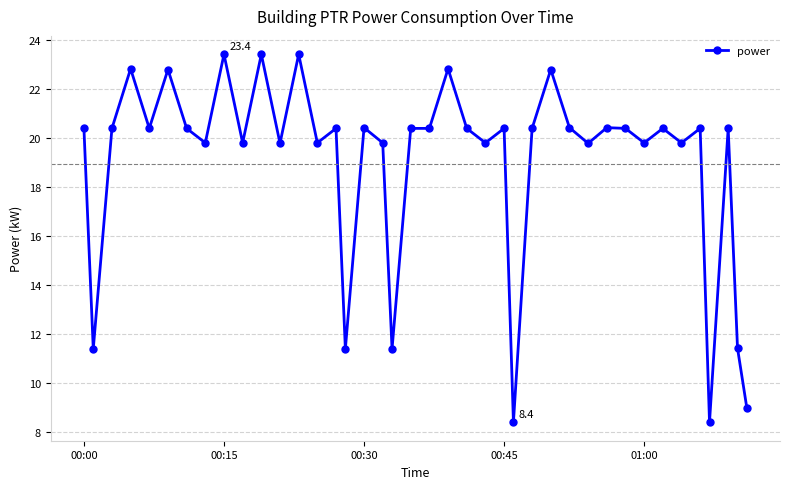

What is the difference between the second highest and minimum values?

15.0